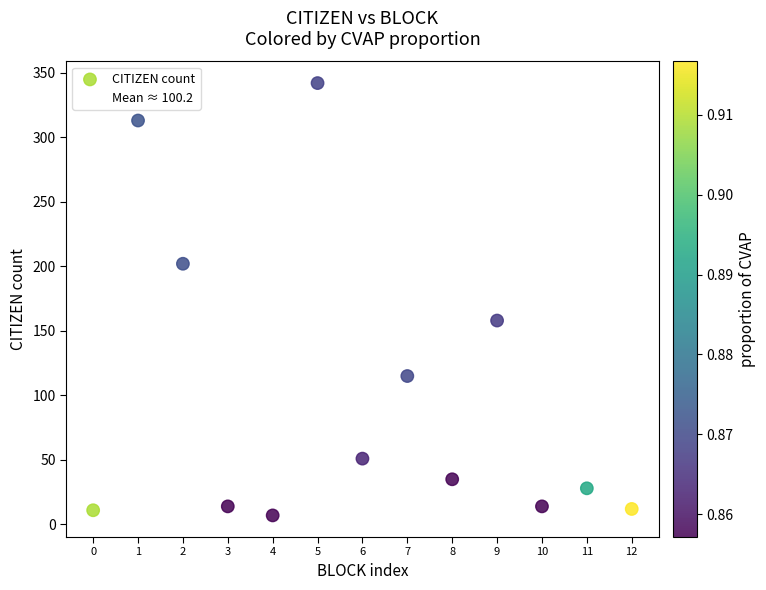

What is the range of Y values (max minus min)?

335